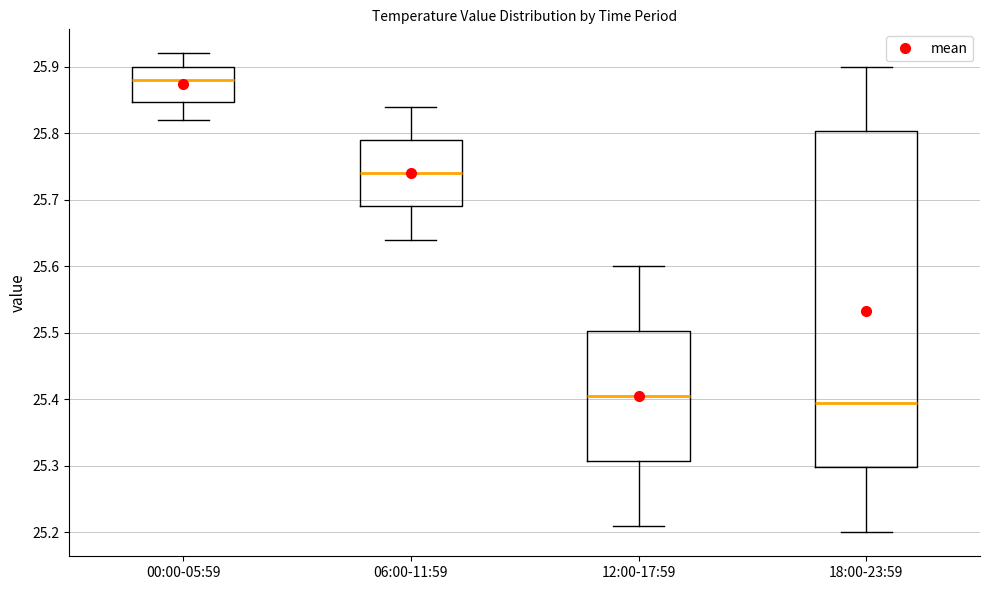

Reading left to right, read every box against the y-axis: the position of its median line, the range the box covers, and the ends of its whiskers. The values are not printed on the chart, so give them approximately, as read against the axis.

00:00-05:59: median 25.88, box 25.85 to 25.90, whiskers 25.82 to 25.92
06:00-11:59: median 25.74, box 25.69 to 25.79, whiskers 25.64 to 25.84
12:00-17:59: median 25.41, box 25.31 to 25.50, whiskers 25.21 to 25.60
18:00-23:59: median 25.40, box 25.30 to 25.80, whiskers 25.20 to 25.90